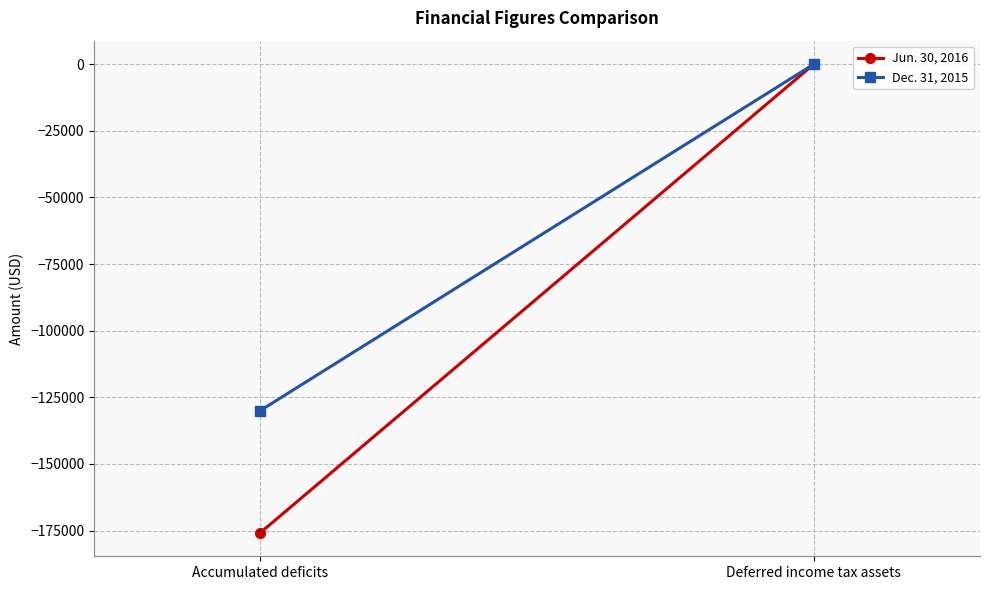

What is the label of the 1st point from the right?

Deferred income tax assets